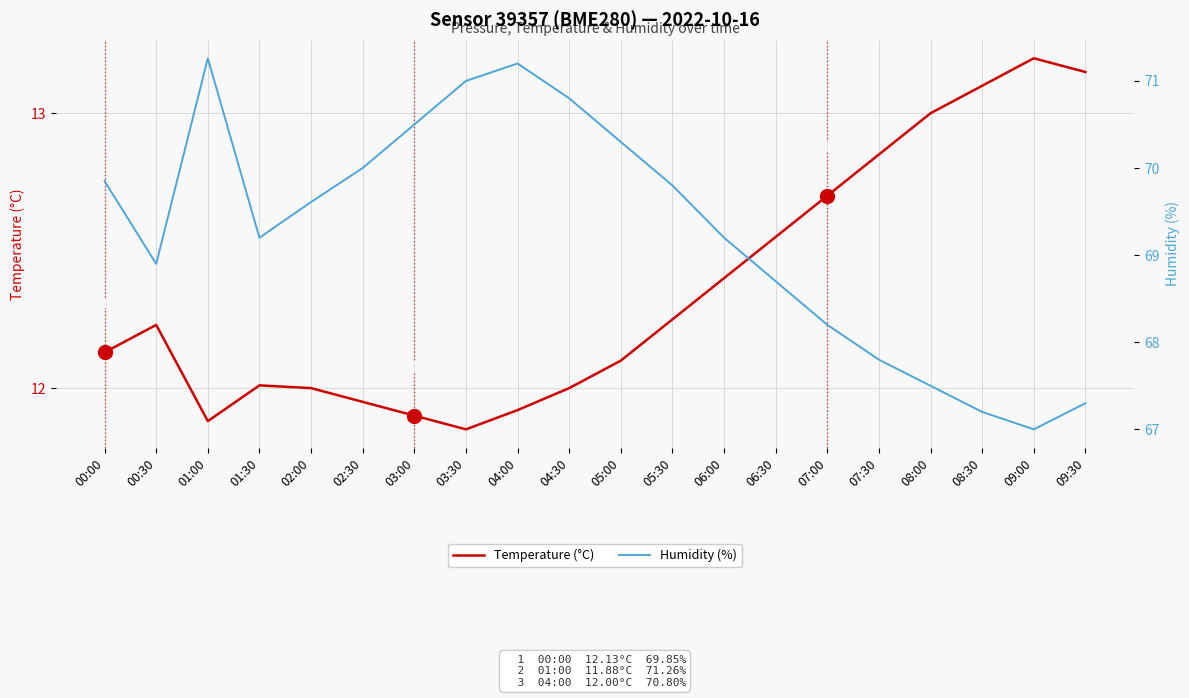

How many lines are shown in the chart?

2